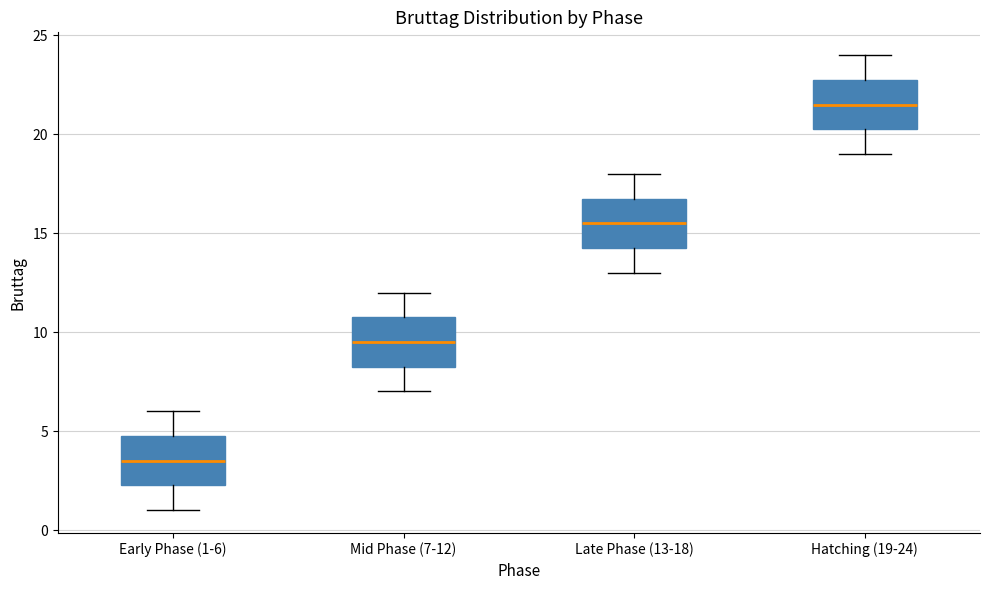

Reading left to right, read every box against the y-axis: the position of its median line, the range the box covers, and the ends of its whiskers. The values are not printed on the chart, so give them approximately, as read against the axis.

Early Phase (1-6): median 3.5, box 2.5 to 5.0, whiskers 1.0 to 6.0
Mid Phase (7-12): median 9.5, box 8.5 to 11.0, whiskers 7.0 to 12.0
Late Phase (13-18): median 15.5, box 14.5 to 17.0, whiskers 13.0 to 18.0
Hatching (19-24): median 21.5, box 20.5 to 23.0, whiskers 19.0 to 24.0